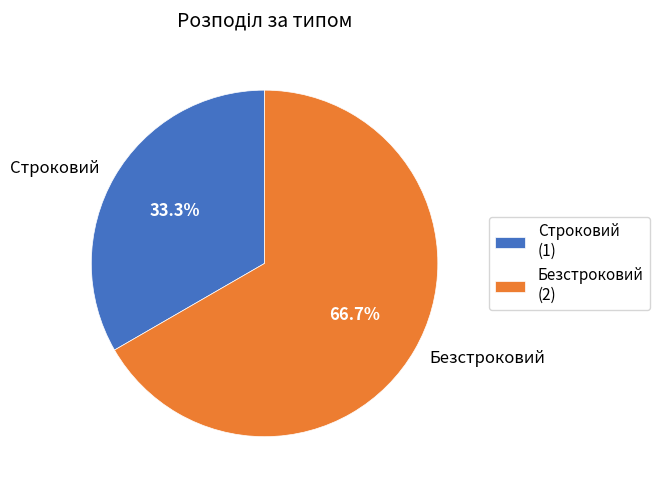

Which slice is the largest?

Безстроковий